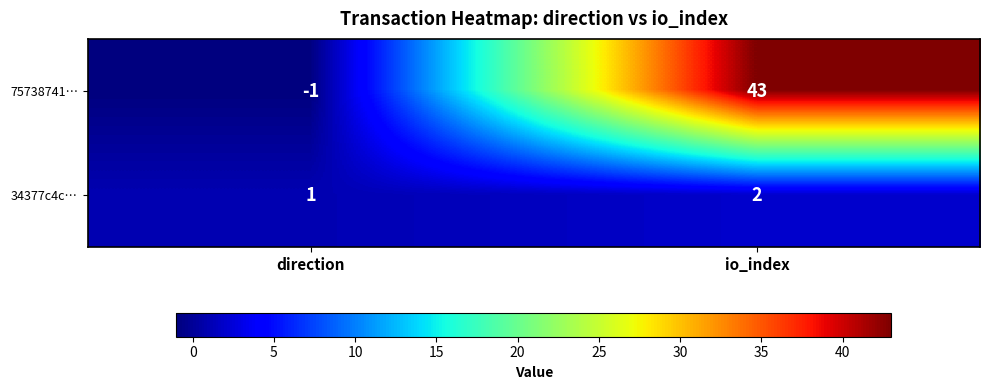

At which category is the sum across all series the highest?

io_index